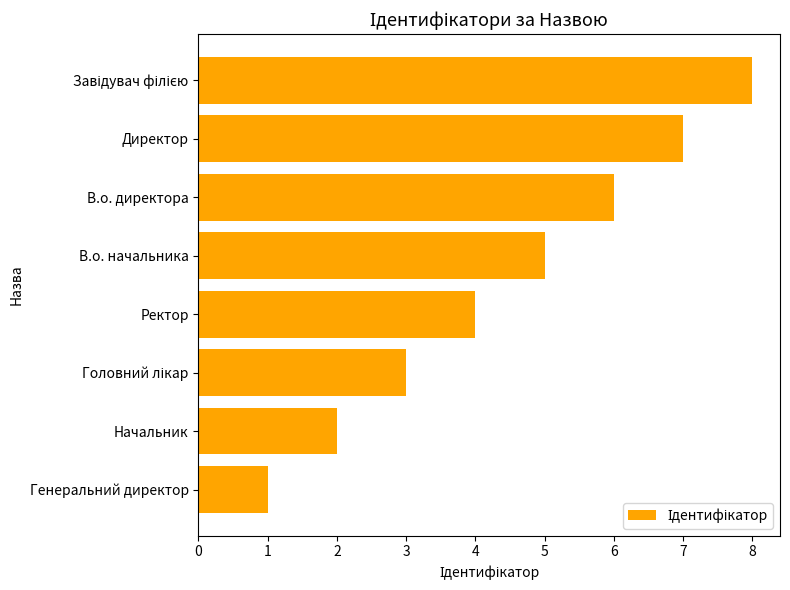

The value at Директор is 7. True or false?

True